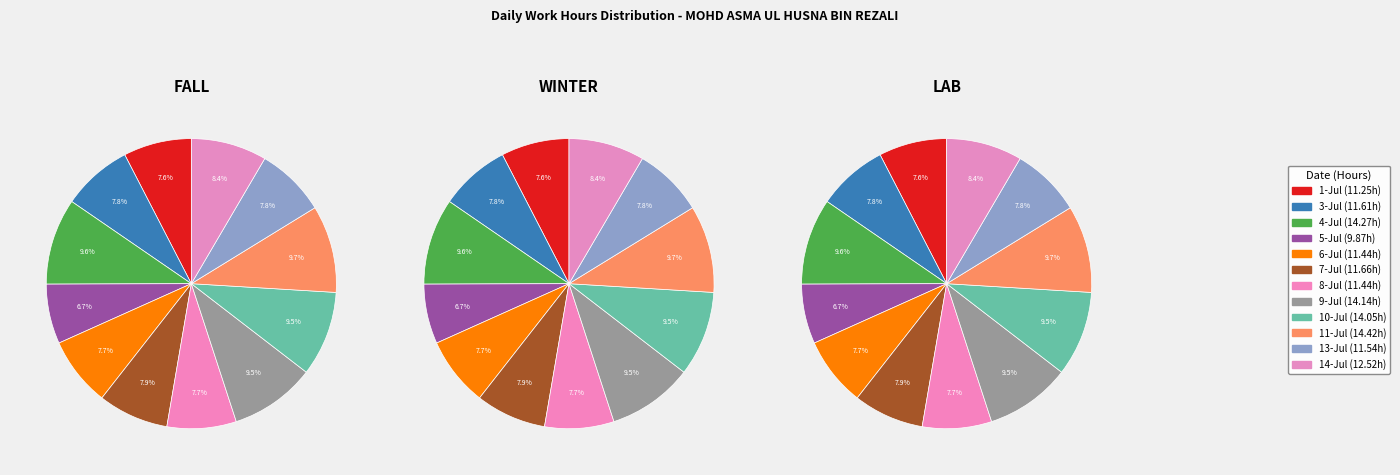

To the nearest percent, what portion does 14-Jul represent?

8%